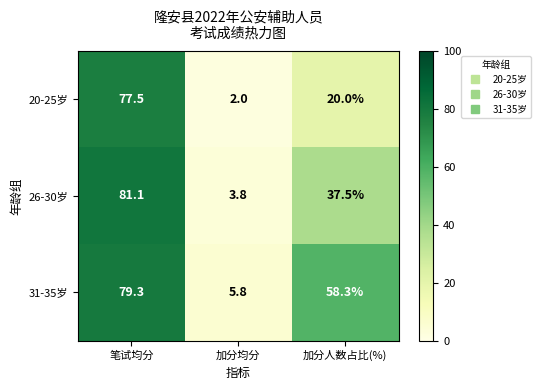

How many data points in 20-25岁 are less than 20?

1